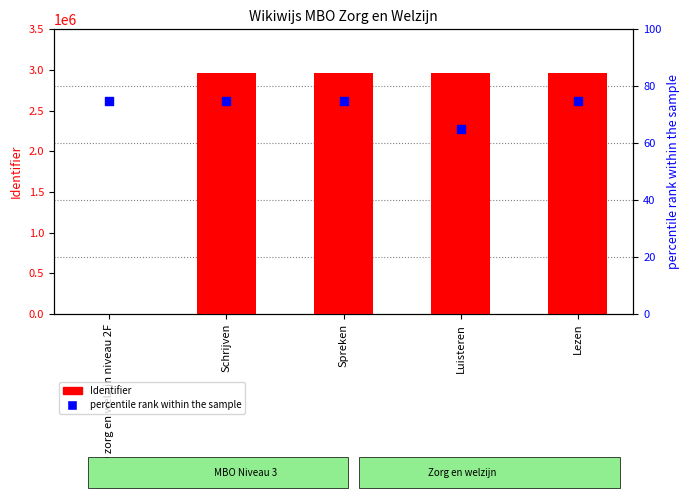

At which category is the sum across all series the highest?

Lezen